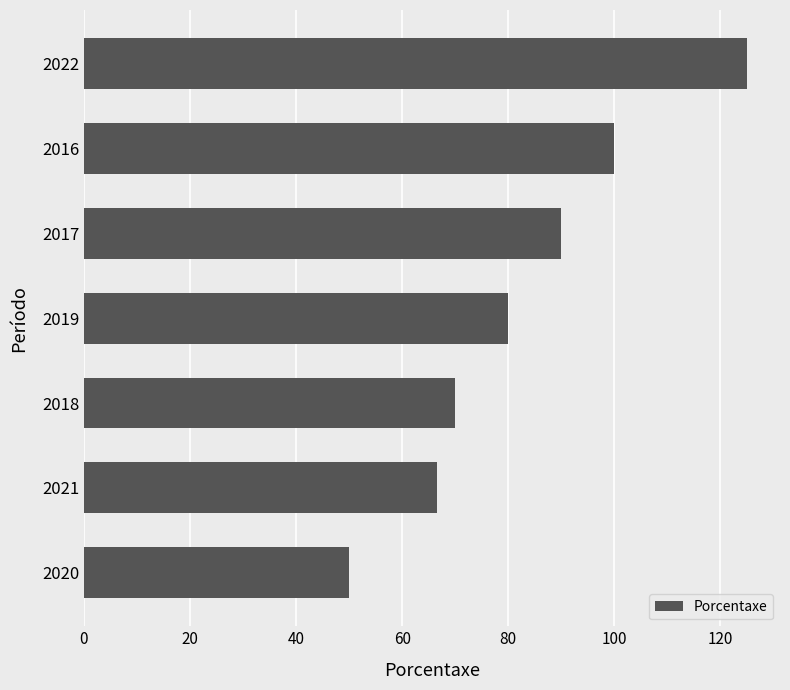

Which label corresponds to the largest value in the chart?

2022